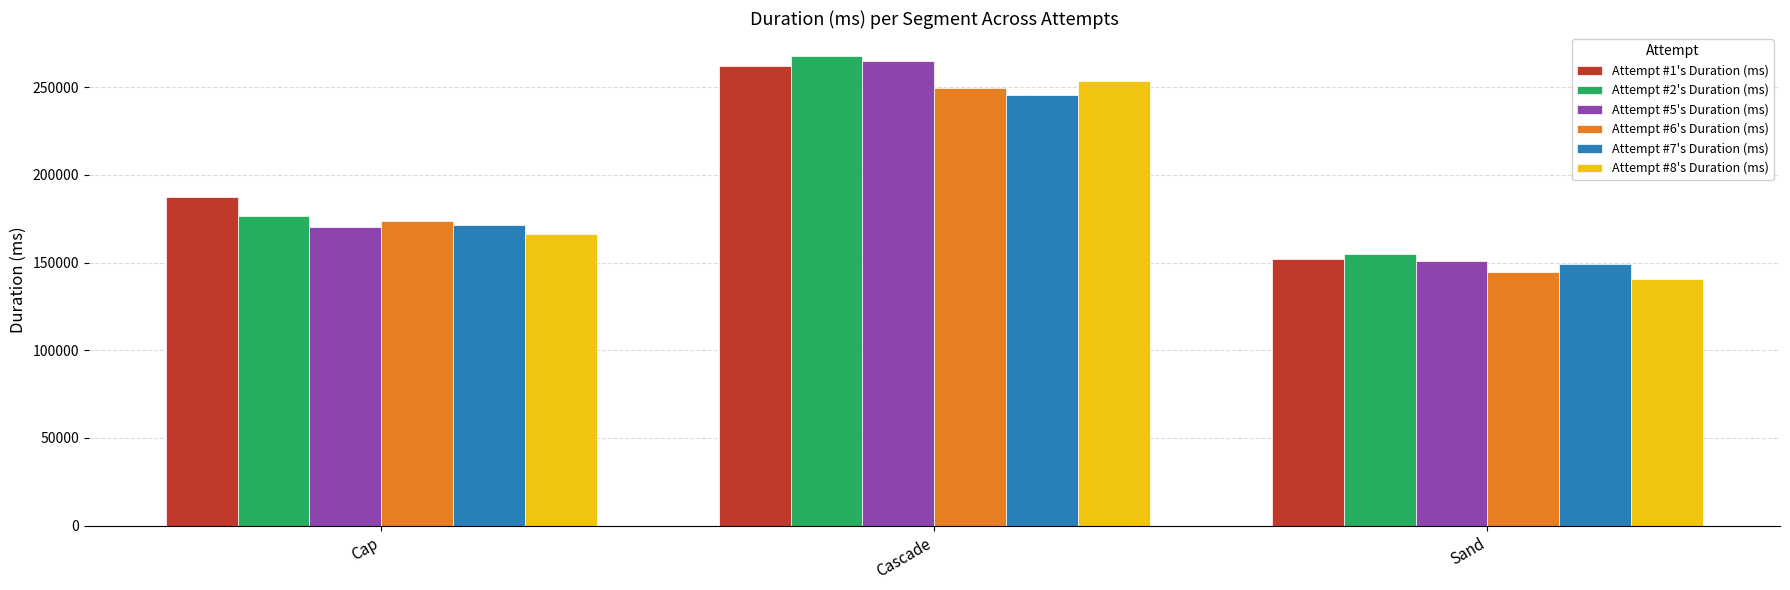

How many groups of bars are there?

3